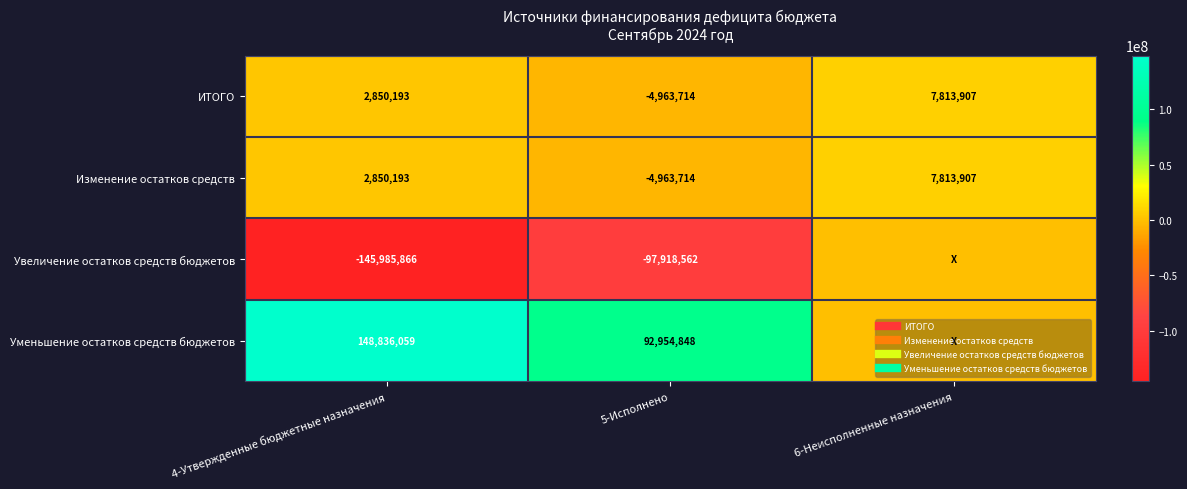

What is the difference between the maximum and minimum values in the Изменение остатков средств series?

12777620.5